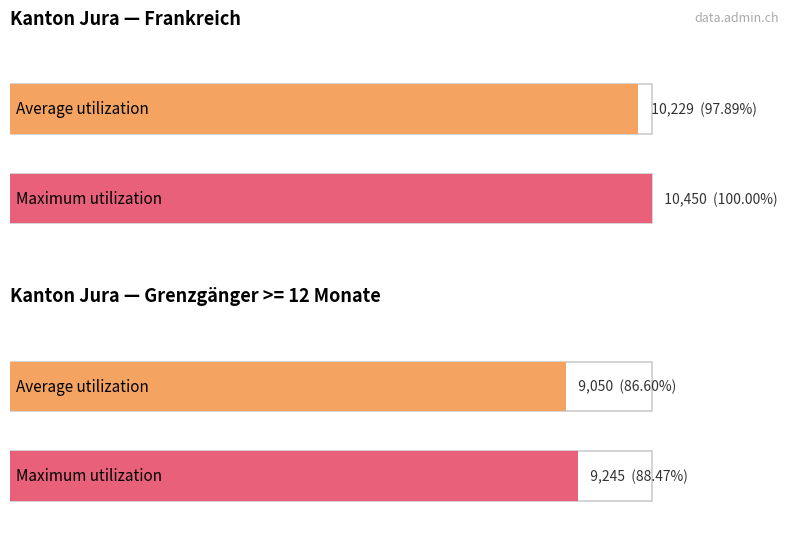

Which series changed the most between Frankreich and Total >= 12 Mte?

Maximum utilization